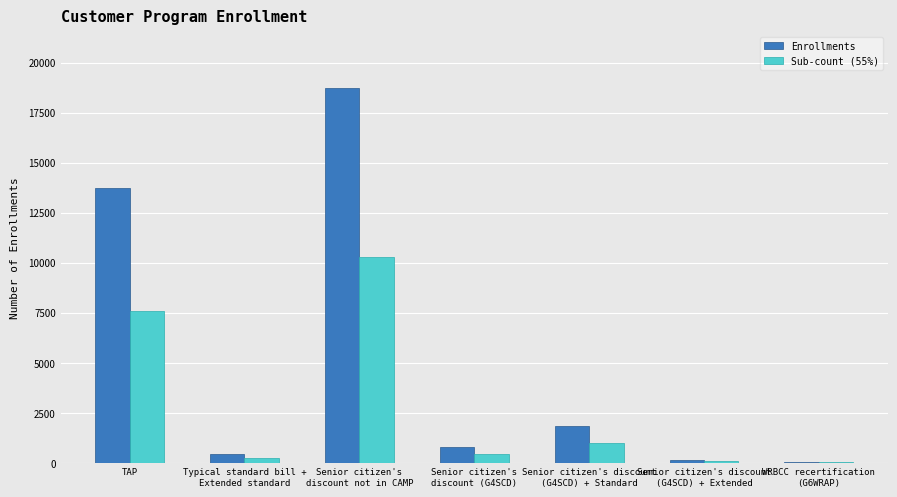

What is the greatest value displayed?

18711